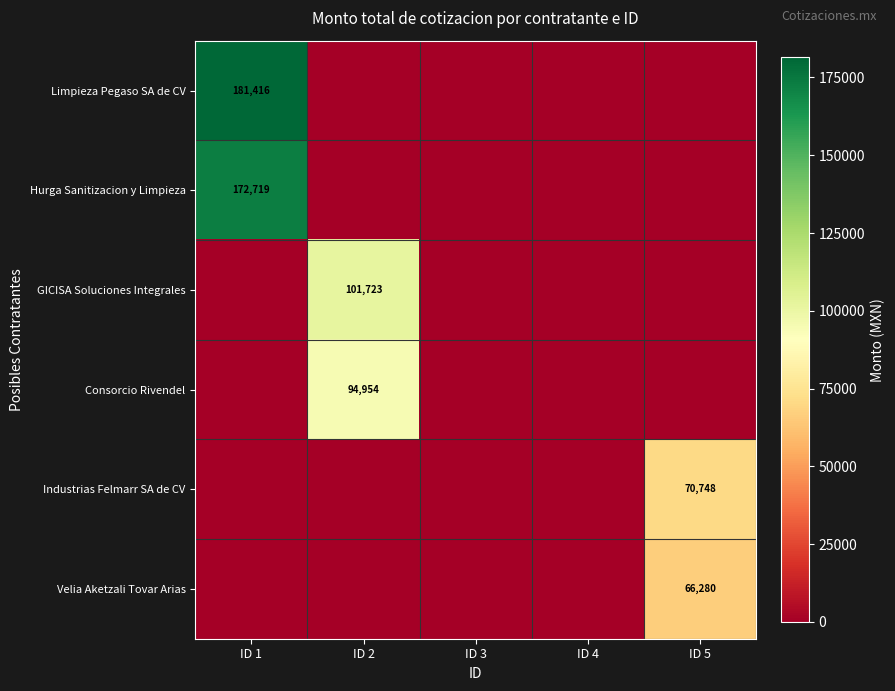

At how many categories does at least one series exceed 91801?

2